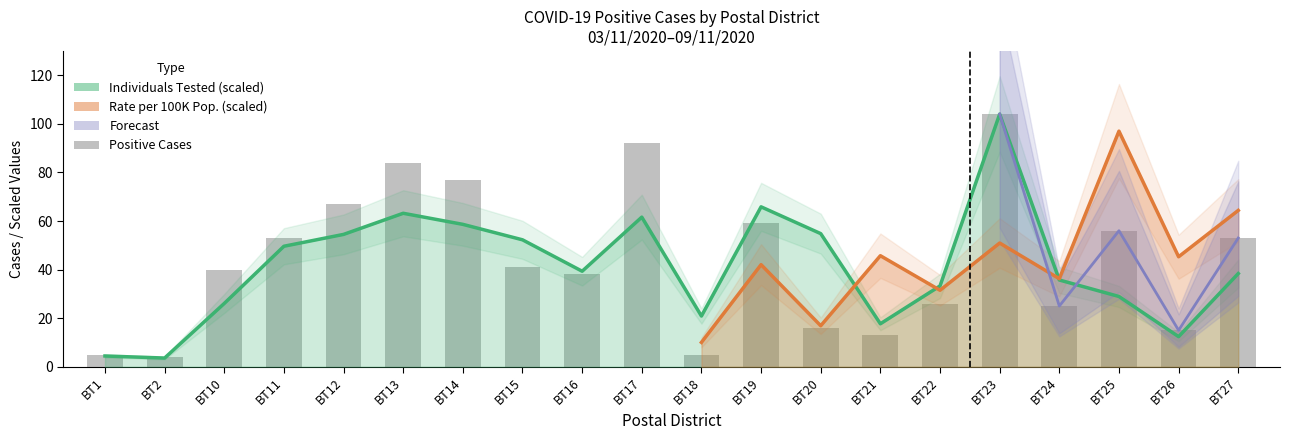

What is the difference between the values at BT19 and BT20?

43